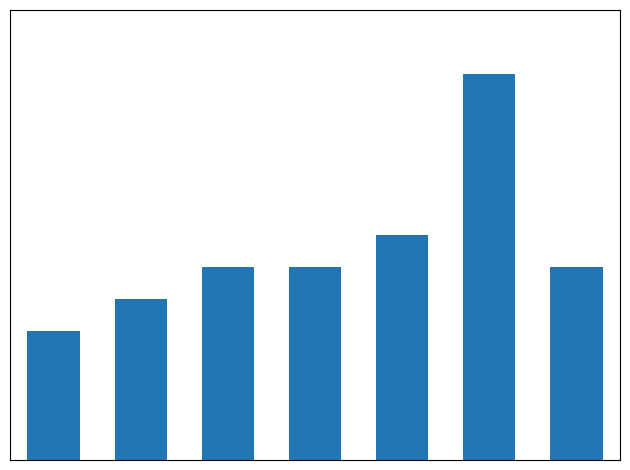

Does the chart contain any negative values?

No